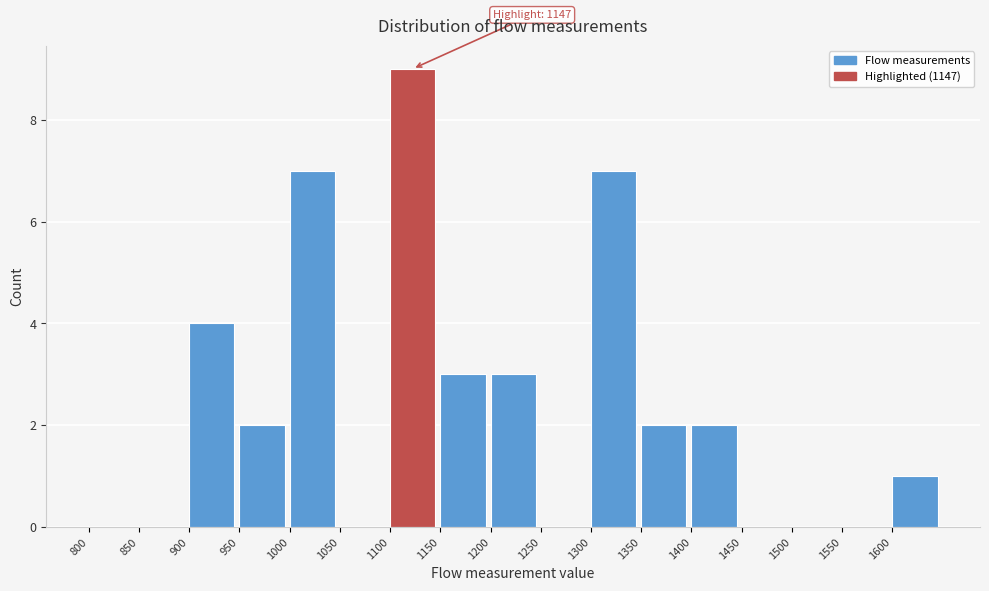

Which range on the x-axis has the tallest bar?

1100 to 1150